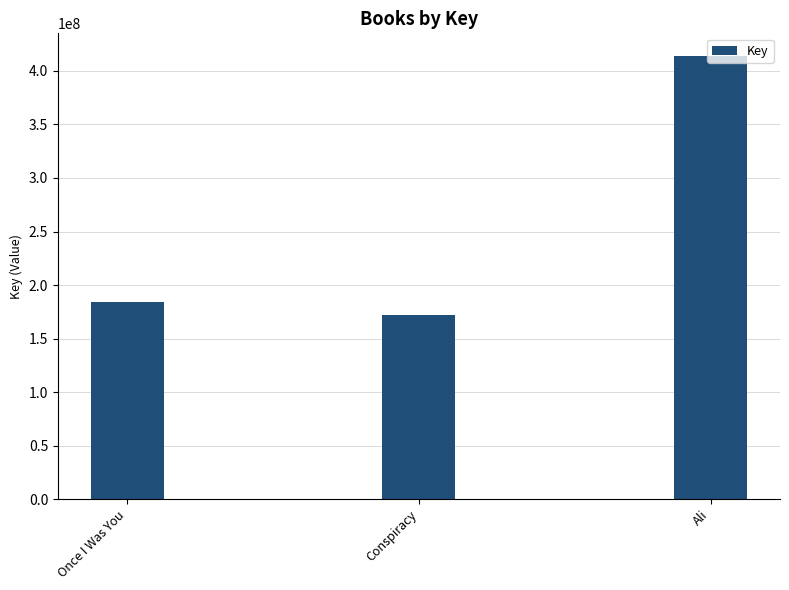

What is the greatest value displayed?

414339473